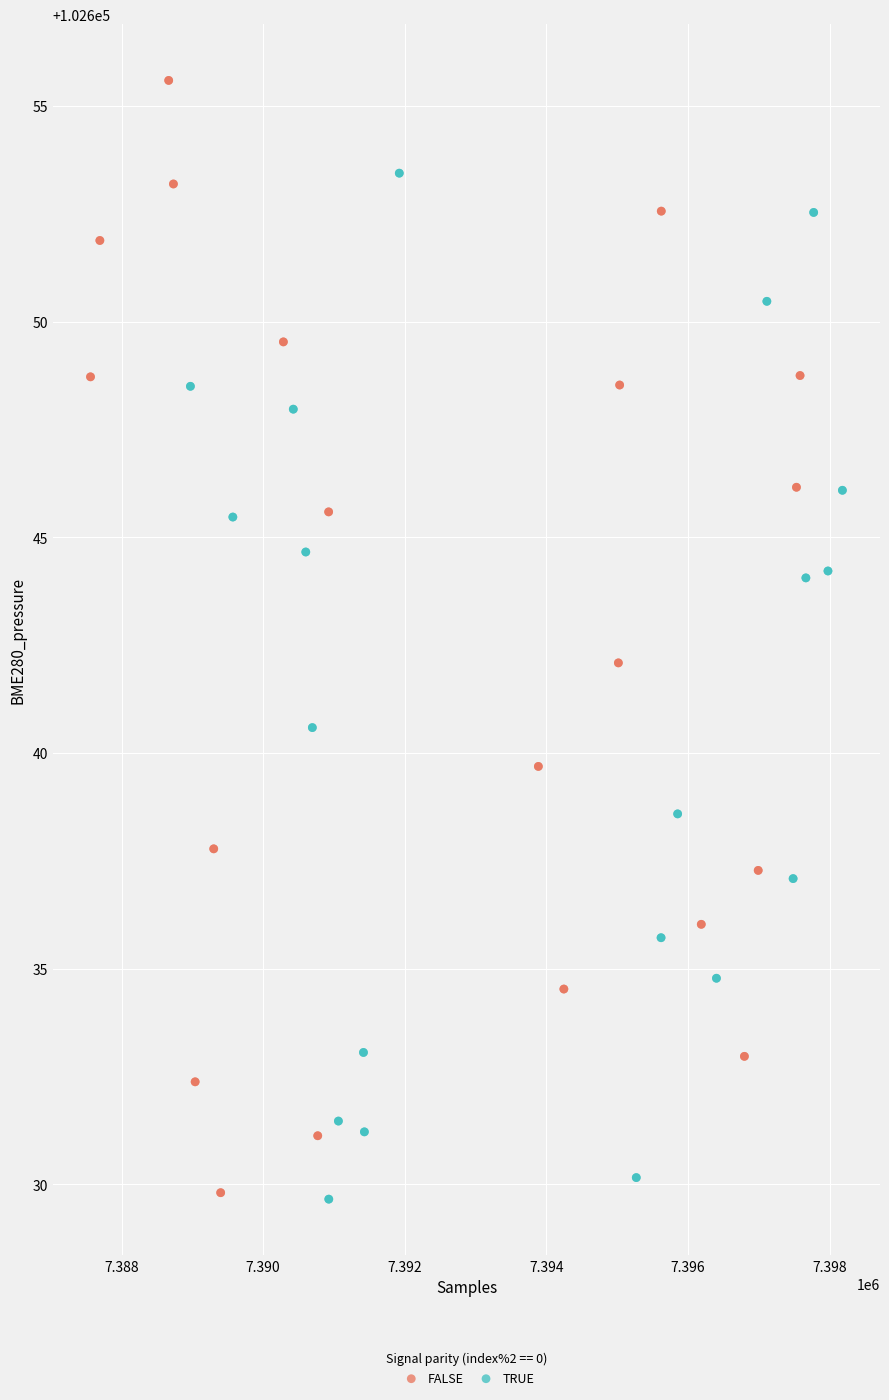

What are all the series names shown in the legend?

FALSE, TRUE